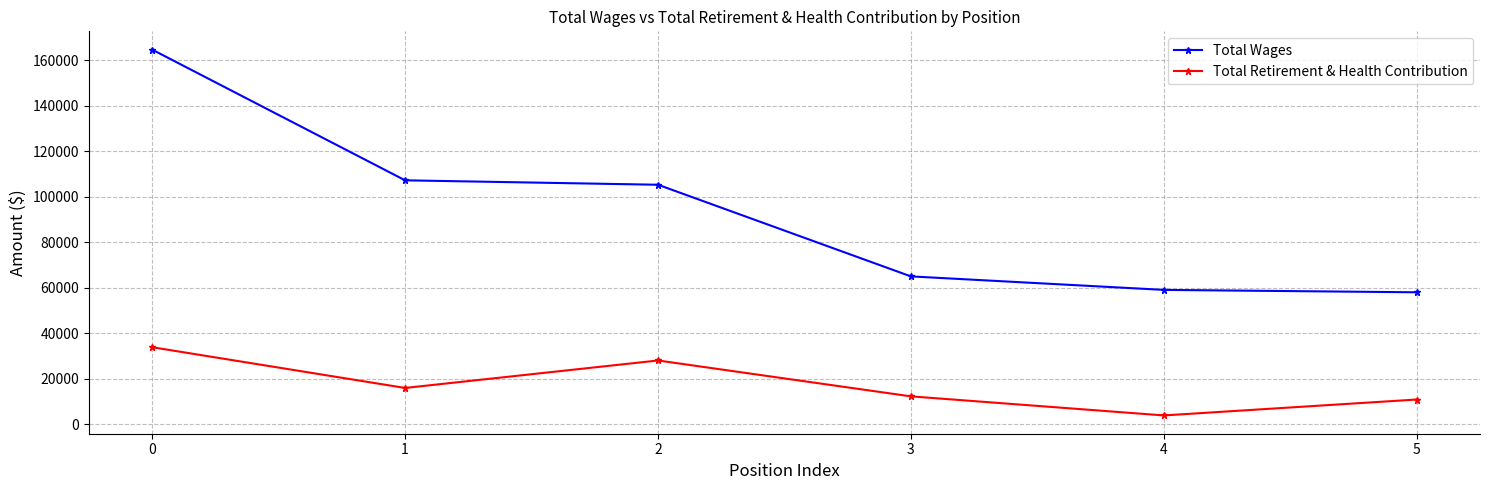

Does the chart display data point markers on the line(s)?

Yes